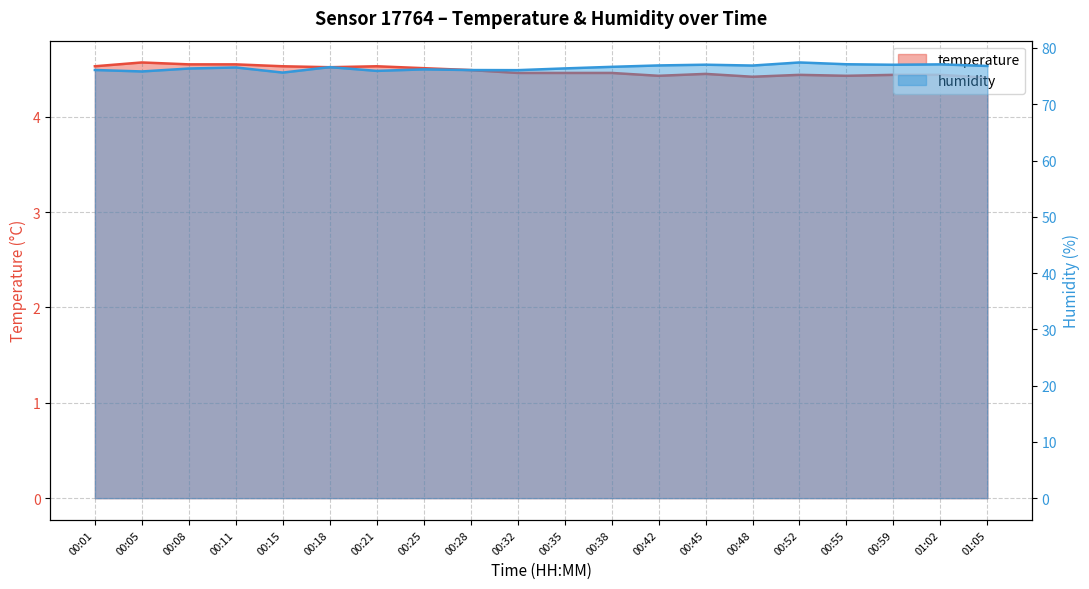

Which label corresponds to the largest value in the chart?

00:52